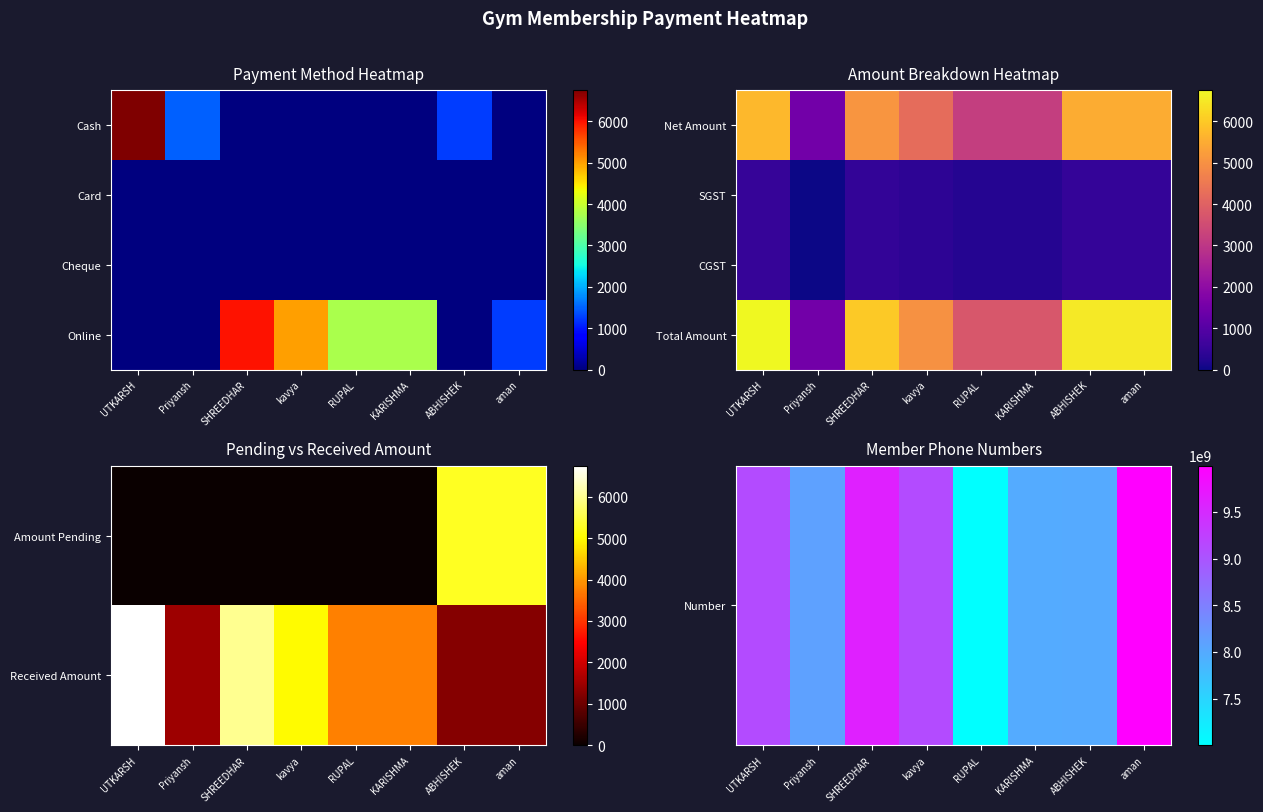

What is the difference between the Number values at Priyansh and KARISHMA?

116102554.0